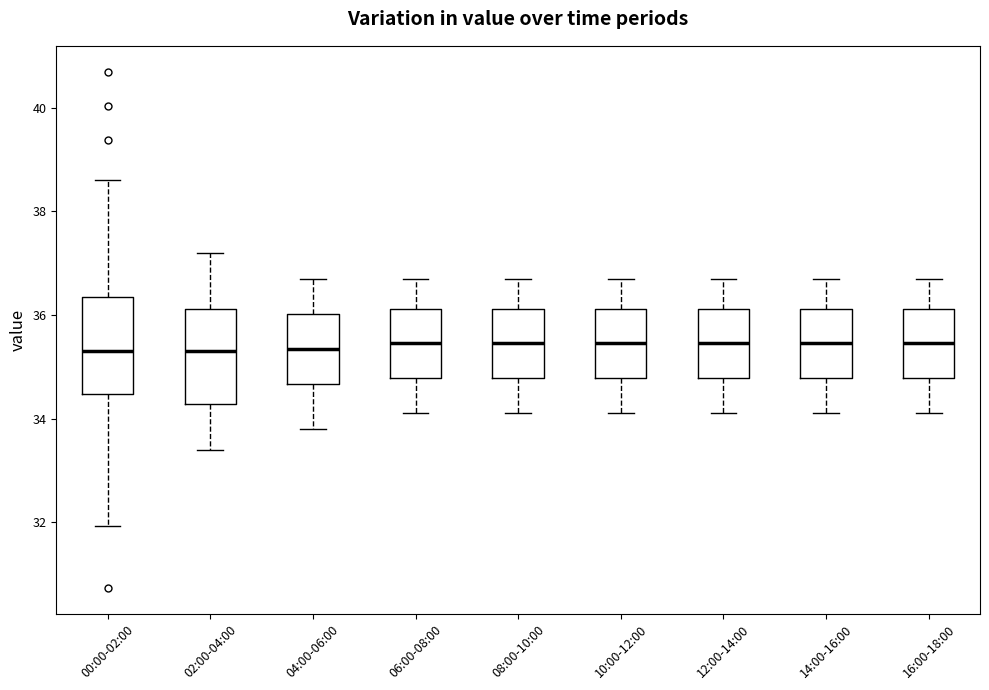

Reading left to right, read every box against the y-axis: the position of its median line, the range the box covers, and the ends of its whiskers. The values are not printed on the chart, so give them approximately, as read against the axis.

00:00-02:00: median 35.4, box 34.4 to 36.4, whiskers 32.0 to 38.6
02:00-04:00: median 35.4, box 34.2 to 36.2, whiskers 33.4 to 37.2
04:00-06:00: median 35.4, box 34.6 to 36.0, whiskers 33.8 to 36.8
06:00-08:00: median 35.4, box 34.8 to 36.2, whiskers 34.2 to 36.8
08:00-10:00: median 35.4, box 34.8 to 36.2, whiskers 34.2 to 36.8
10:00-12:00: median 35.4, box 34.8 to 36.2, whiskers 34.2 to 36.8
12:00-14:00: median 35.4, box 34.8 to 36.2, whiskers 34.2 to 36.8
14:00-16:00: median 35.4, box 34.8 to 36.2, whiskers 34.2 to 36.8
16:00-18:00: median 35.4, box 34.8 to 36.2, whiskers 34.2 to 36.8